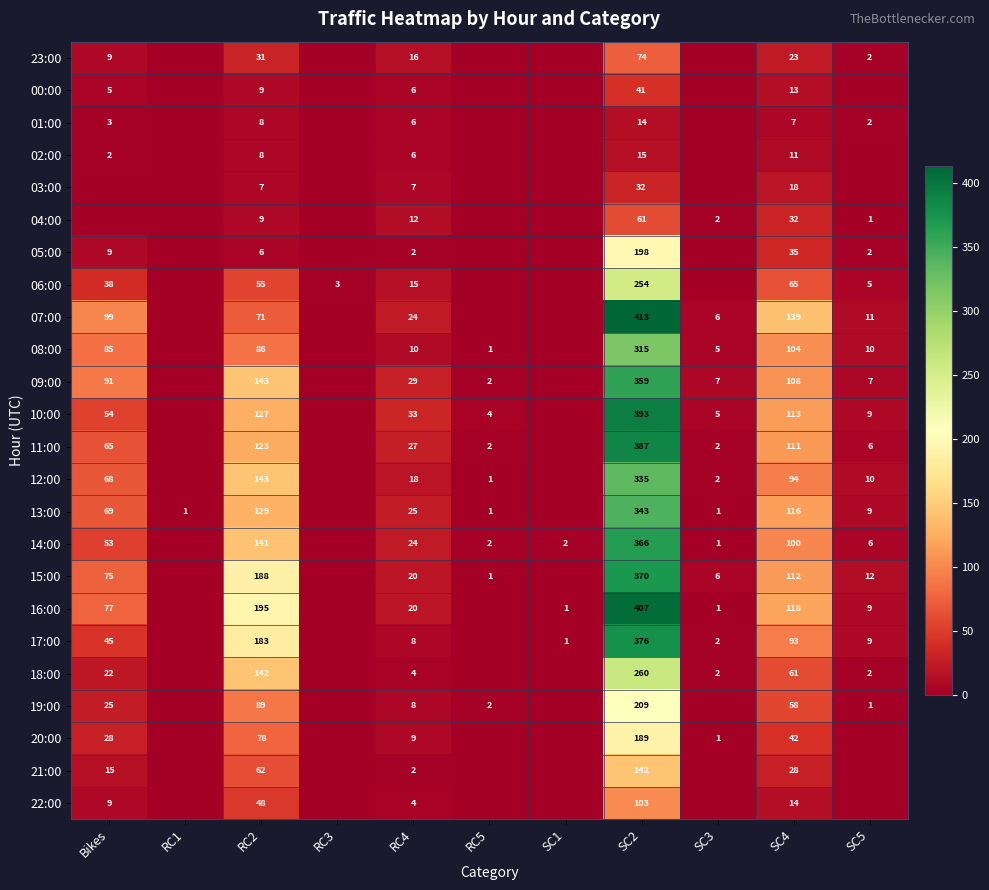

Is it true that 14:00 equals 141 at RC2?

True